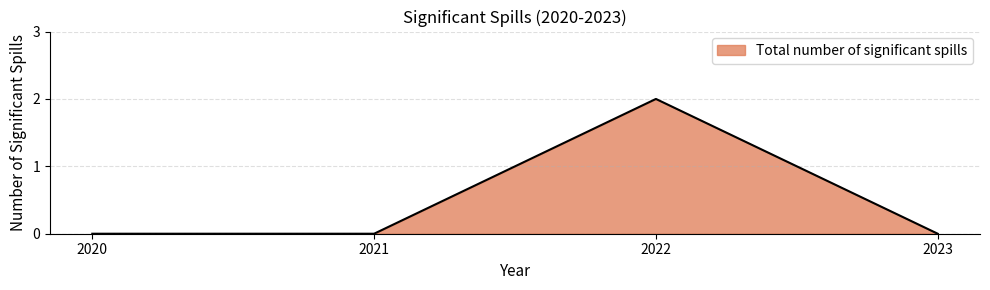

What is the change in value from 2022 to 2023?

-2